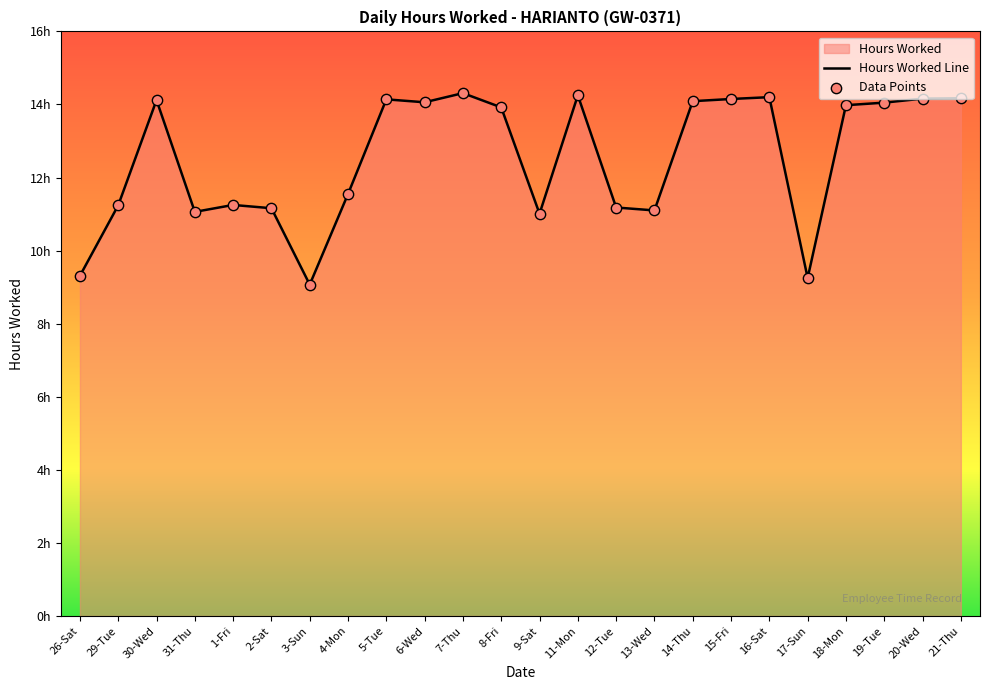

What is the change in value from 1-Fri to 15-Fri?

+2.9